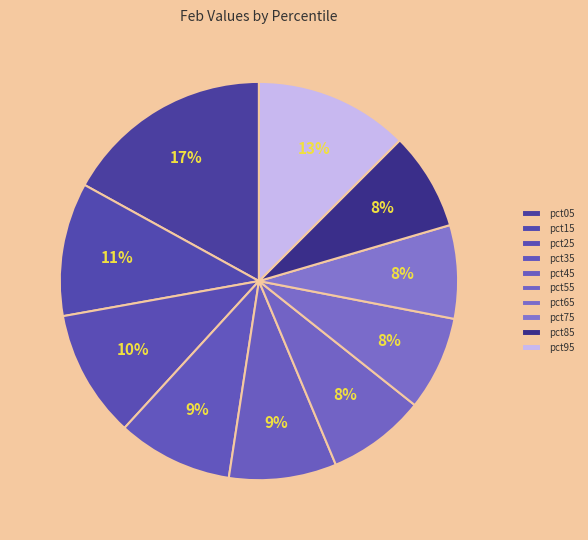

The pct65 slice represents 1% of the pie. True or false?

False